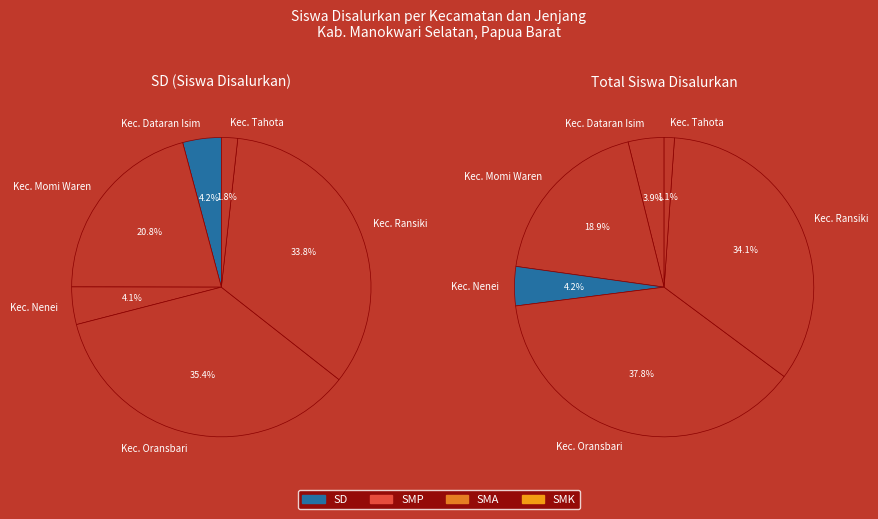

How many segments does this pie chart have?

6